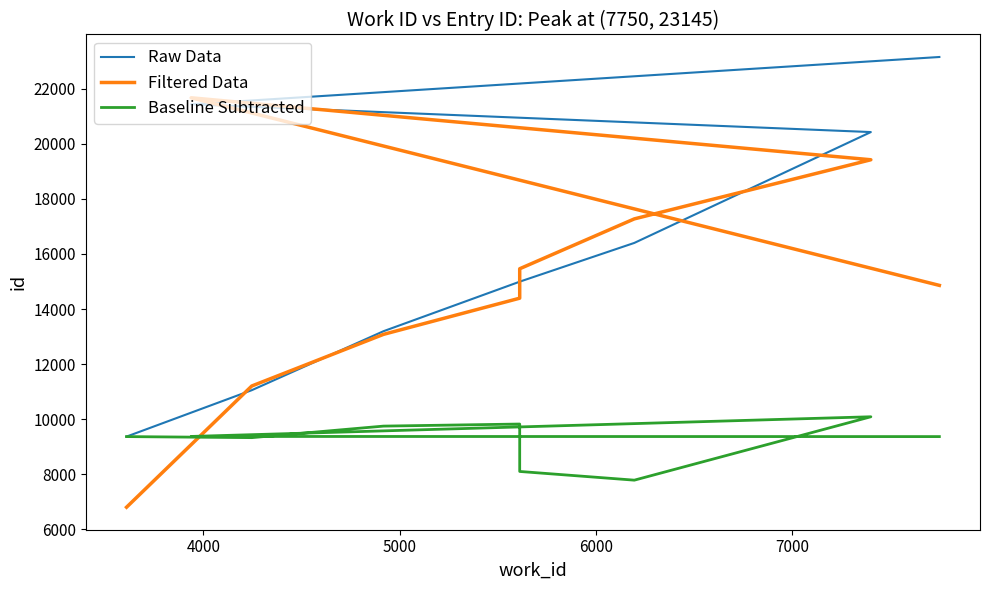

Which series has the widest spread of values?

Filtered Data